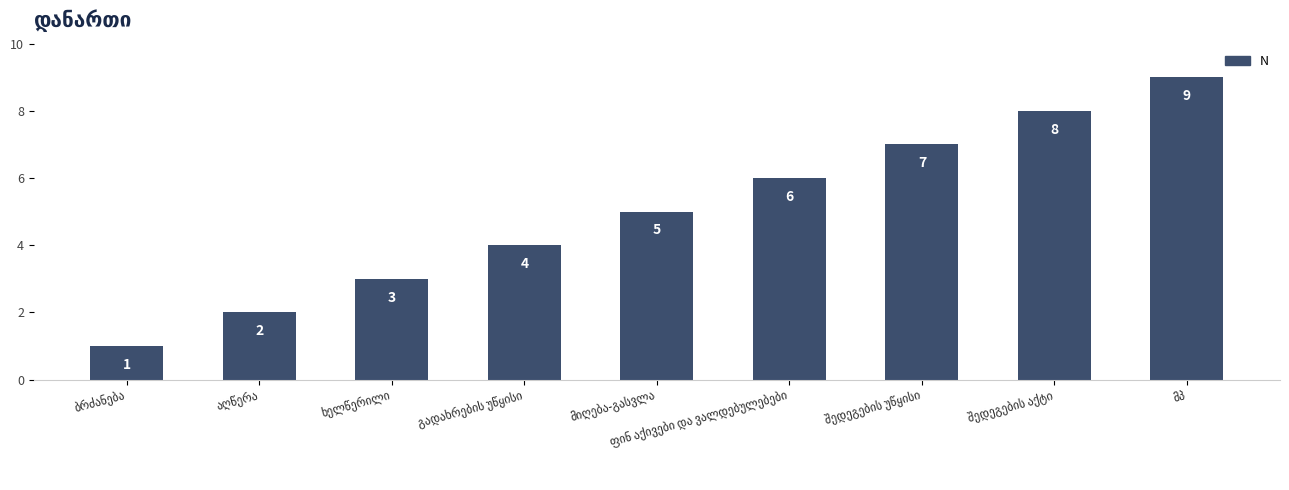

What is the difference between the second highest and second lowest values?

6